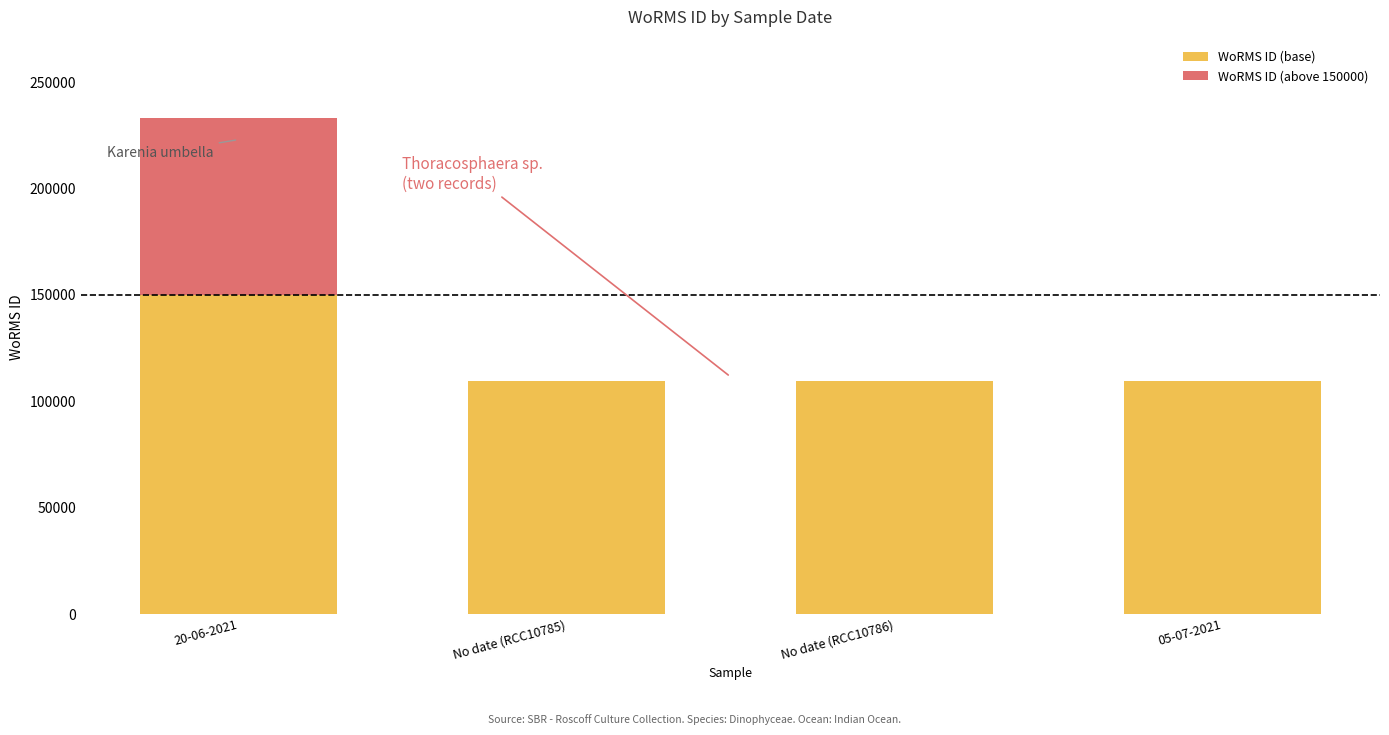

True or false: WoRMS ID (base) has a value of 109558 at No date (RCC10785).

True